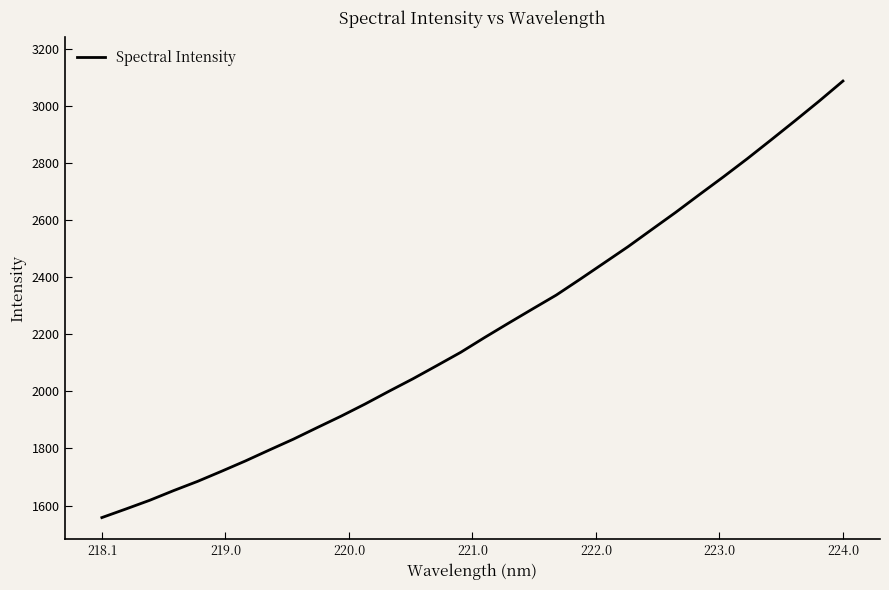

What is the minimum value shown in the chart?

1557.8